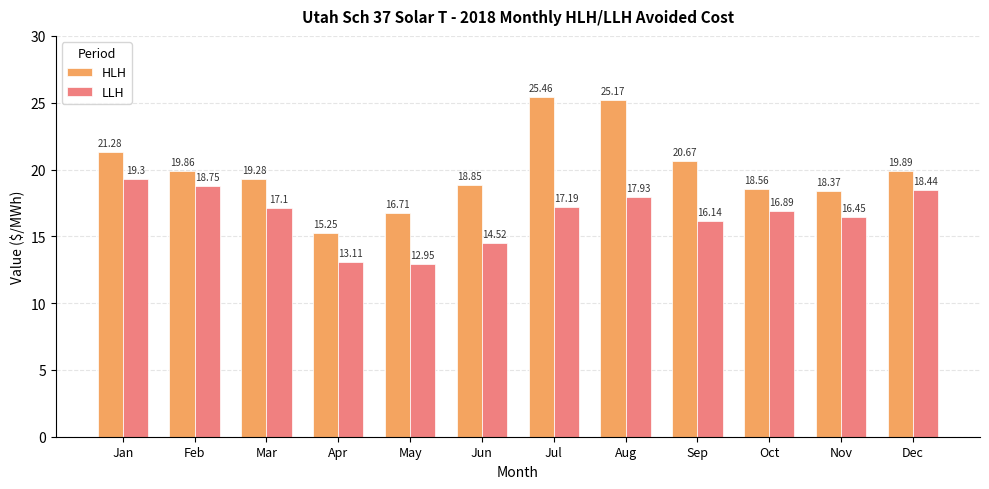

True or false: LLH has a value of 16.9 at Oct.

True